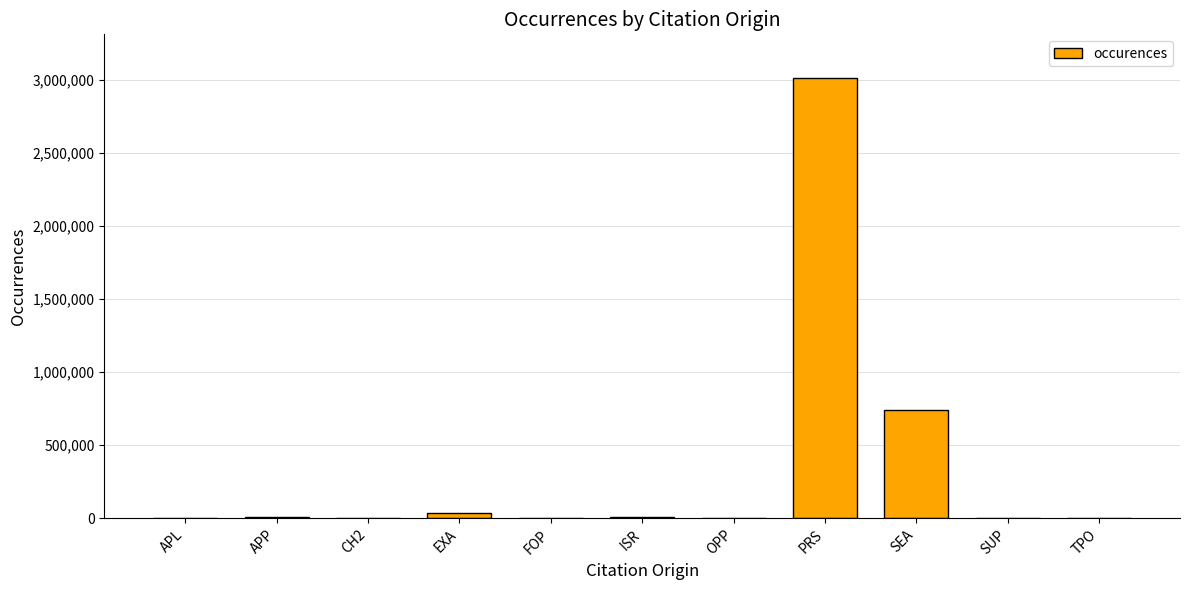

What is the maximum value shown in the chart?

3011707